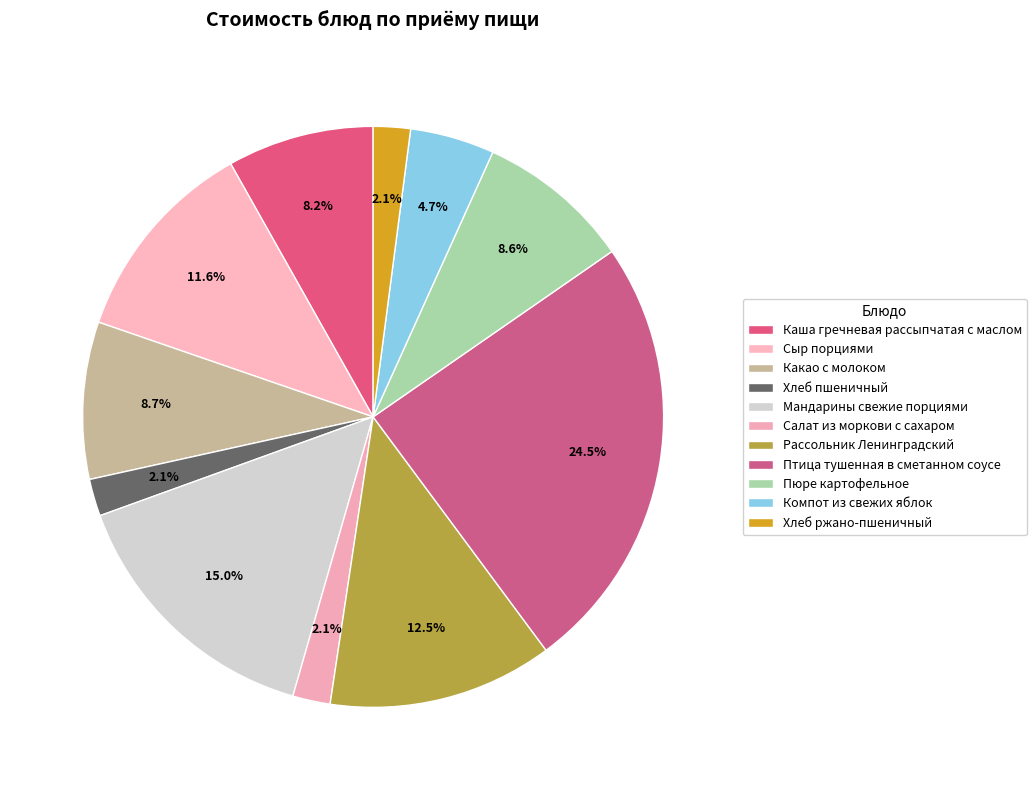

Count the number of slices in the pie.

11